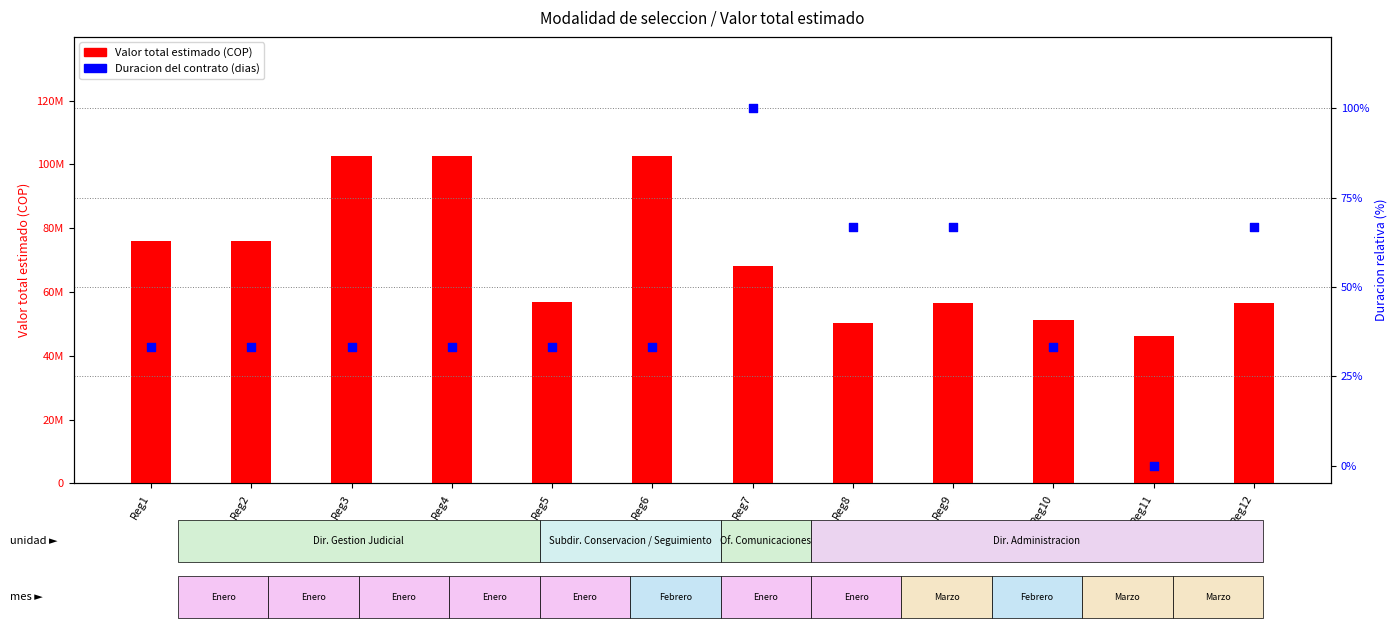

What are all the series names shown in the legend?

Valor total estimado (COP), Duracion del contrato (dias)